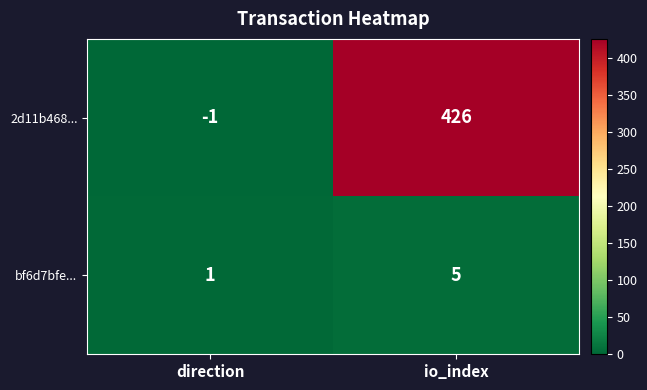

What is the difference between the highest and lowest values at io_index?

421